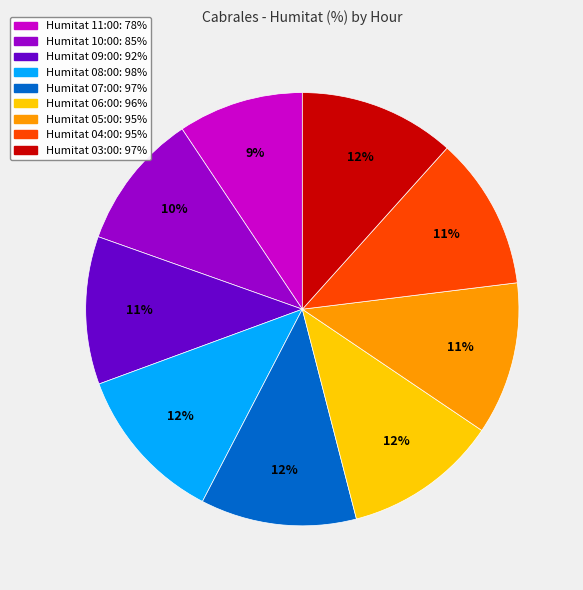

To the nearest percent, what is the average slice percentage?

11%